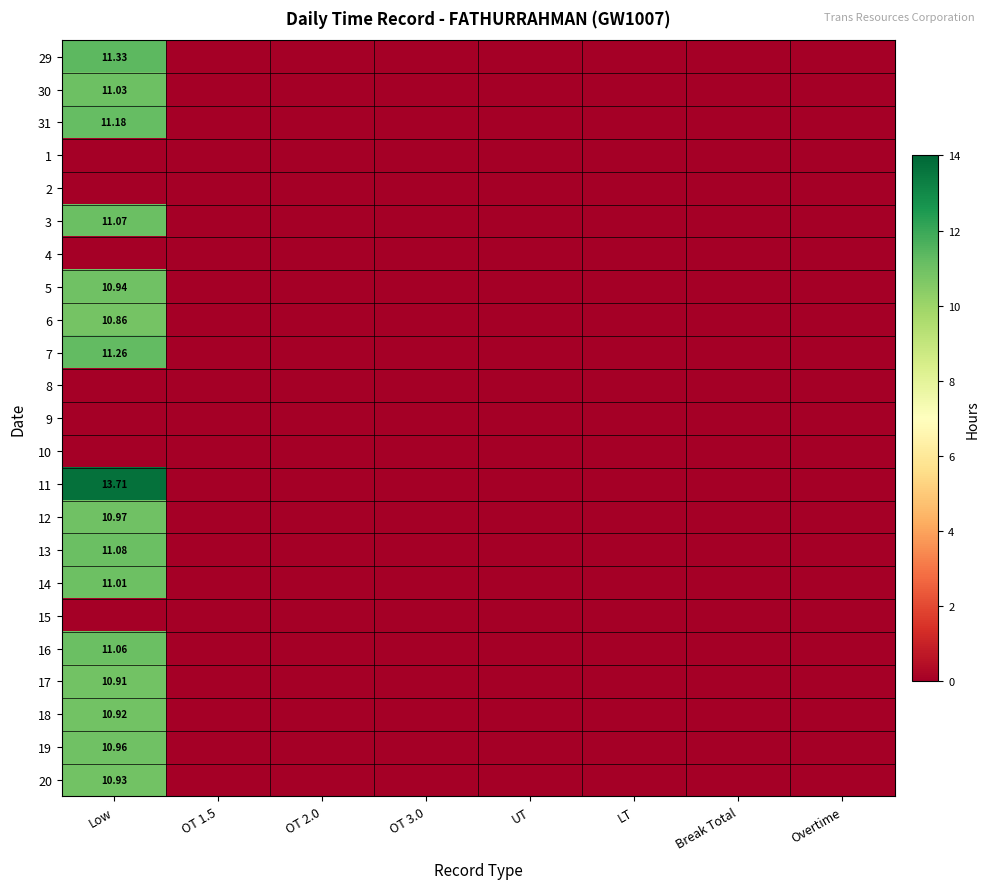

The 13 series shows 0.0 at Break Total. True or false?

True